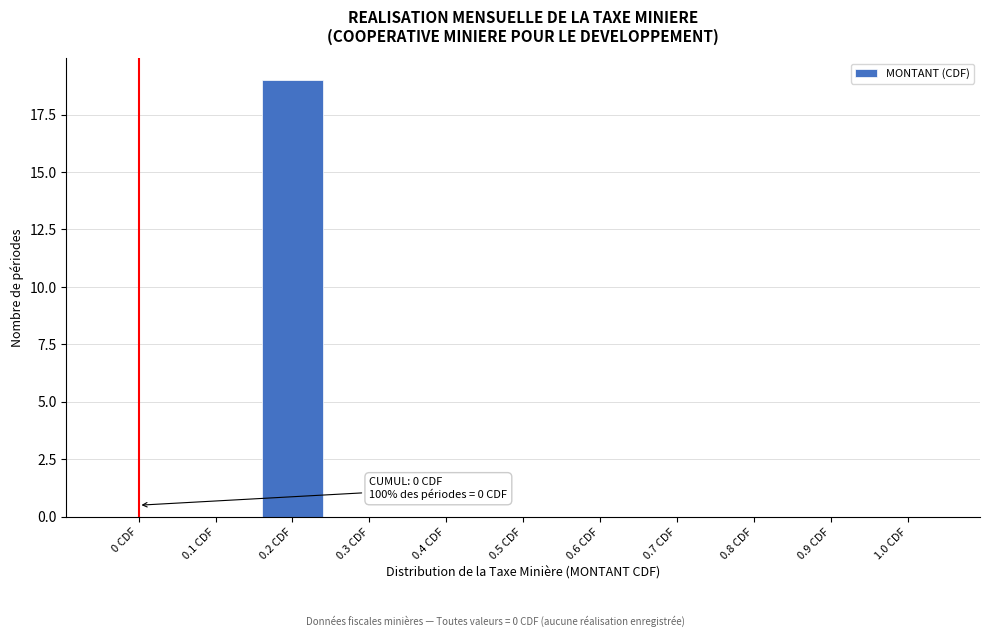

Reading right to left, what are all the values shown in this chart?

1.0 CDF=0	0.9 CDF=0	0.8 CDF=0	0.7 CDF=0	0.6 CDF=0	0.5 CDF=0	0.4 CDF=0	0.3 CDF=0	0.2 CDF=19	0.1 CDF=0	0 CDF=0